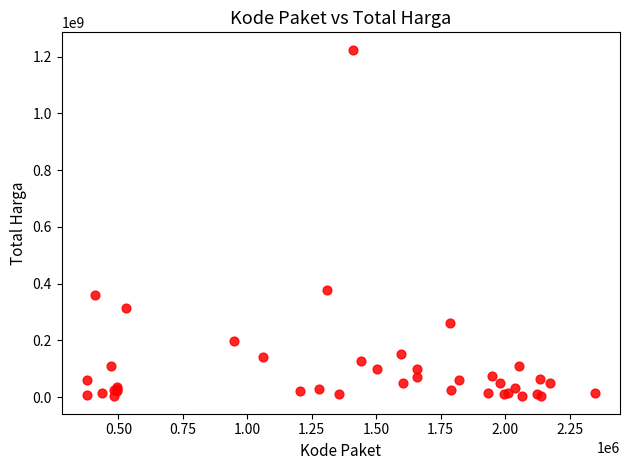

What Y value in the scatter plot is closest to 613538875?

379075000